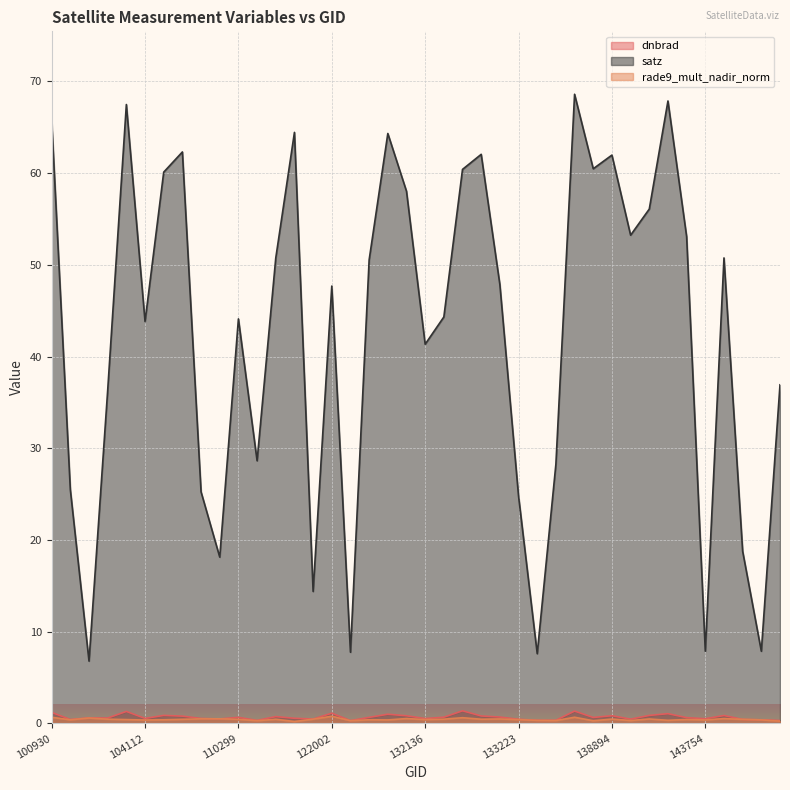

Does the chart display data point markers on the line(s)?

No